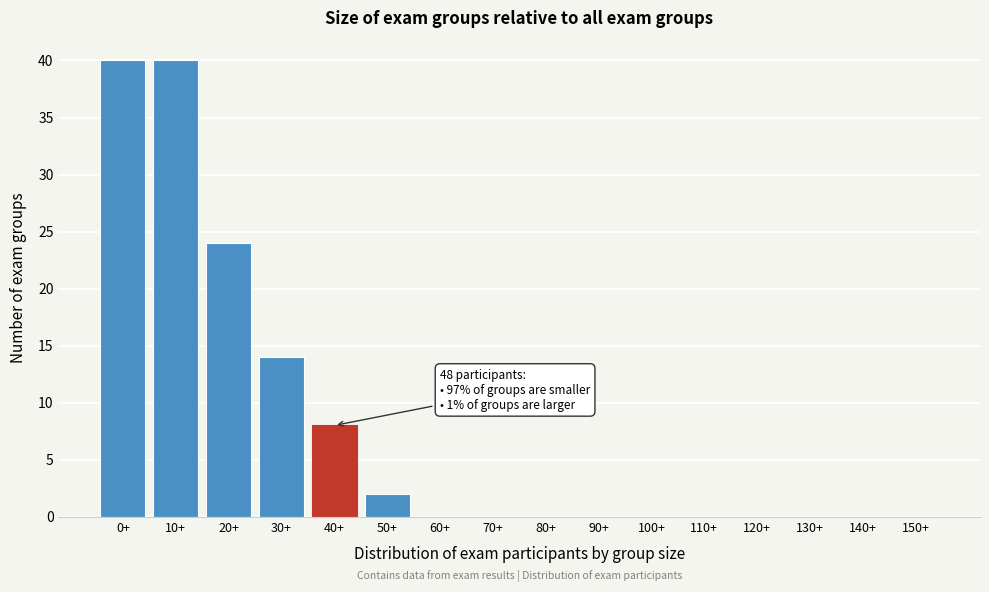

Reading right to left, extract all data points from this chart.

150+=0	140+=0	130+=0	120+=0	110+=0	100+=0	90+=0	80+=0	70+=0	60+=0	50+=2	40+=8	30+=14	20+=24	10+=40	0+=40